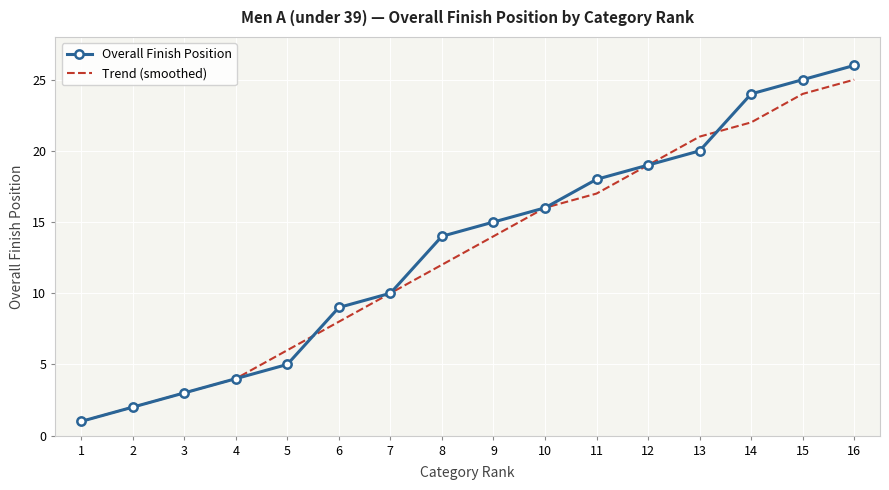

Reading left to right, list all the values displayed in this chart.

Overall Finish Position: 1=1	2=2	3=3	4=4	5=5	6=9	7=10	8=14	9=15	10=16	11=18	12=19	13=20	14=24	15=25	16=26
Trend (smoothed): 1=1	2=2	3=3	4=4	5=6	6=8	7=10	8=12	9=14	10=16	11=17	12=19	13=21	14=22	15=24	16=25